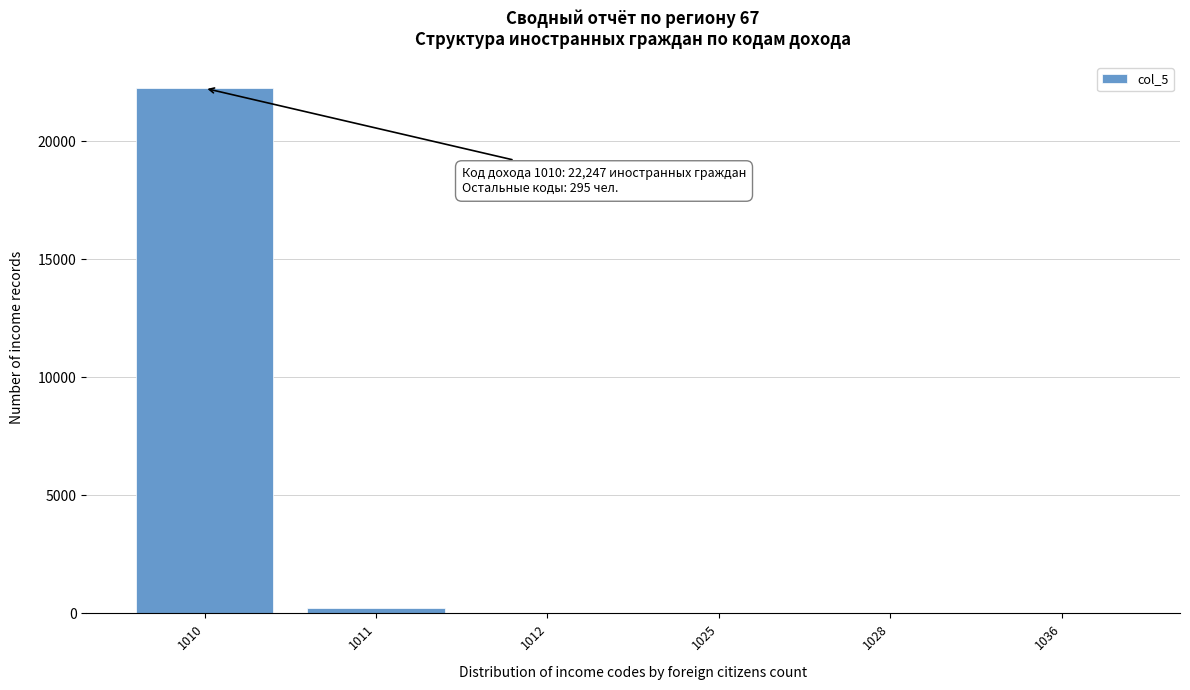

The chart shows a value of 28 at 1028. True or false?

True